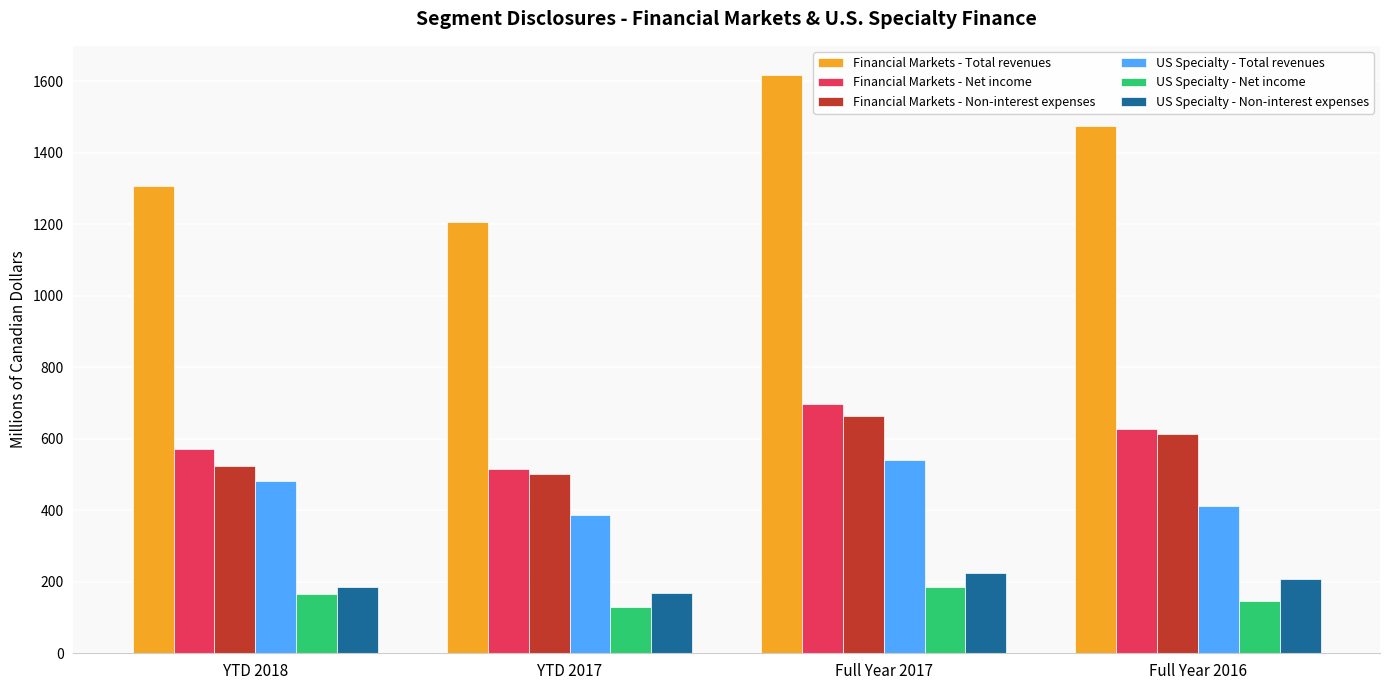

What are all the series names shown in the legend?

Financial Markets - Total revenues, Financial Markets - Net income, Financial Markets - Non-interest expenses, US Specialty - Total revenues, US Specialty - Net income, US Specialty - Non-interest expenses